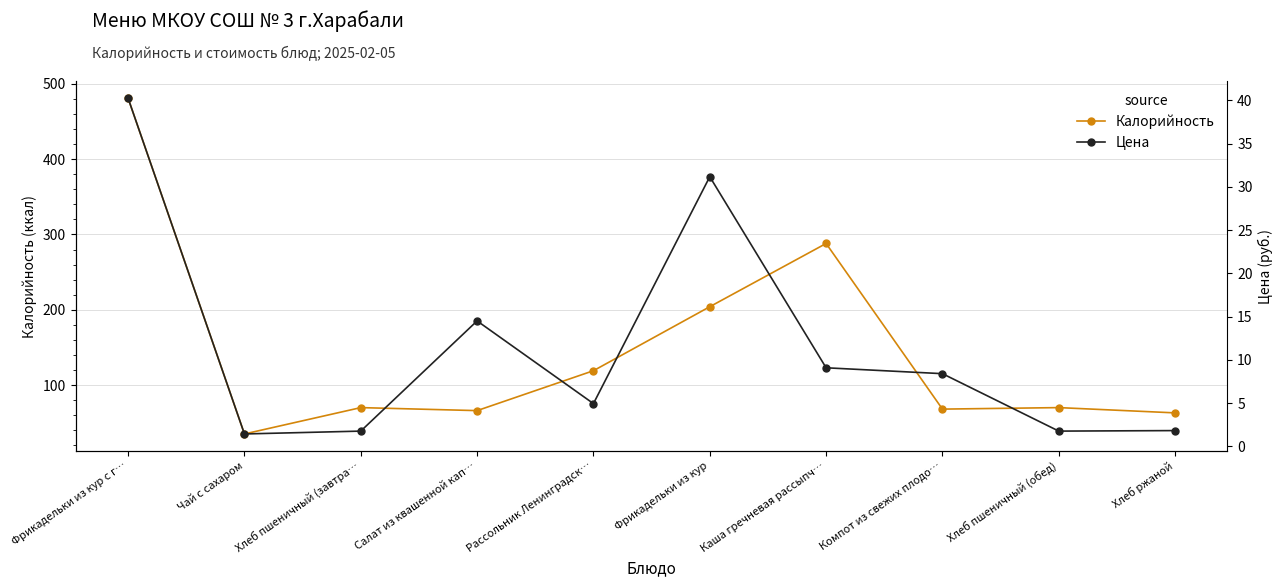

At which category does Калорийность reach its first local valley?

Чай с сахаром